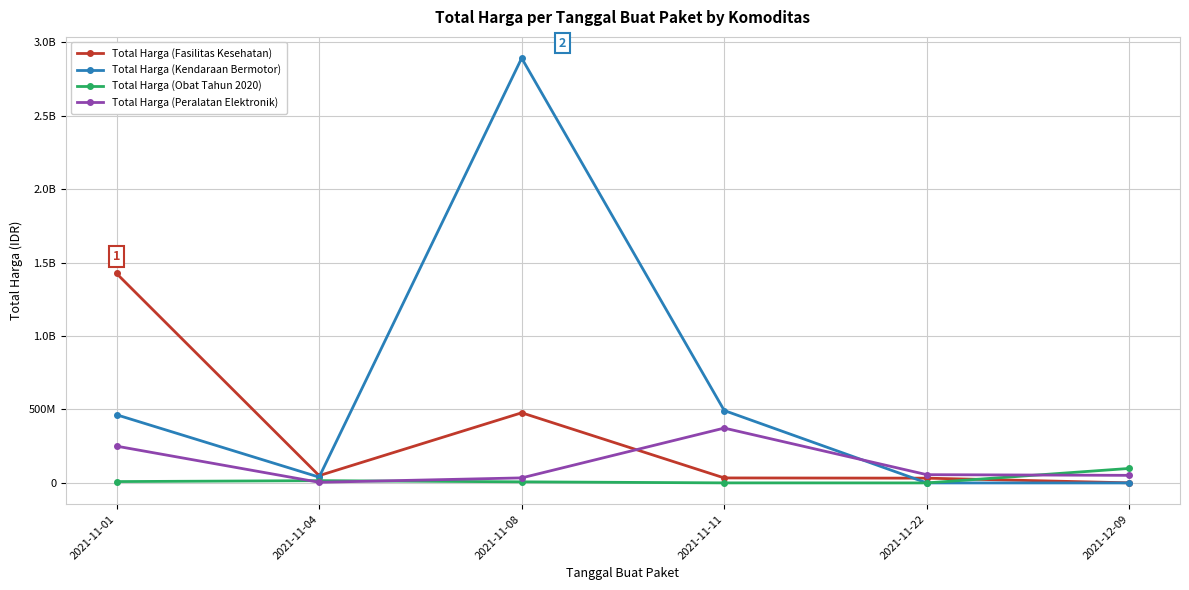

Which series has the largest range (max minus min)?

Total Harga (Kendaraan Bermotor)